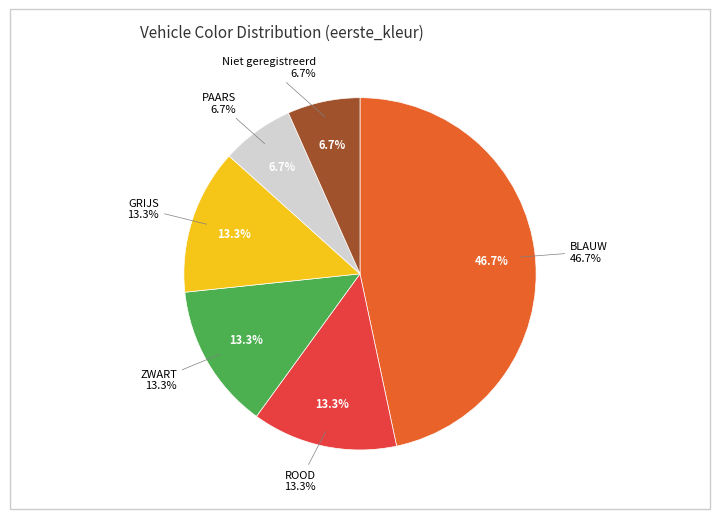

What portion of the pie excludes ROOD?

86.7%